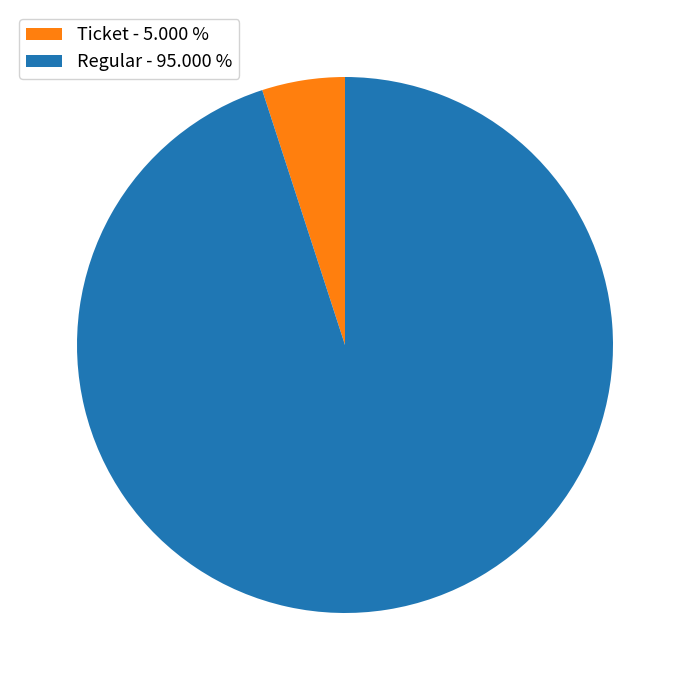

Do Ticket - 5.000 % and Regular - 95.000 % together represent more than half of the pie?

Yes